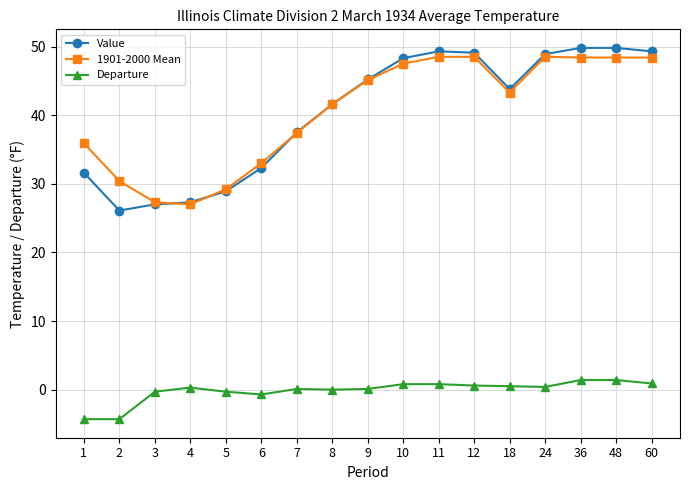

True or false: Departure and 1901-2000 Mean cross at least once.

False